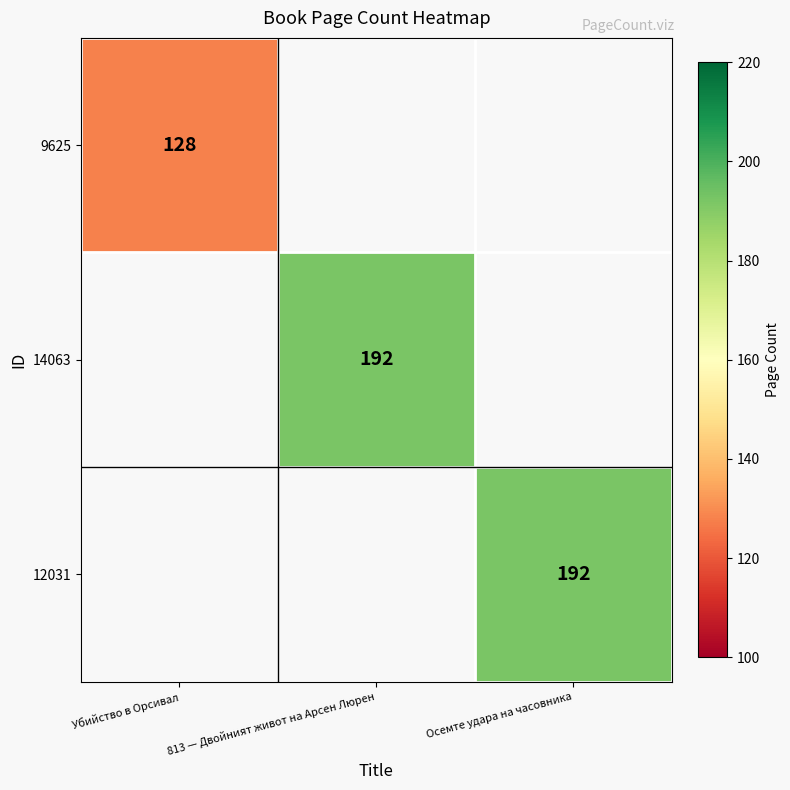

The 12031 series shows 343 at Осемте удара на часовника. True or false?

False